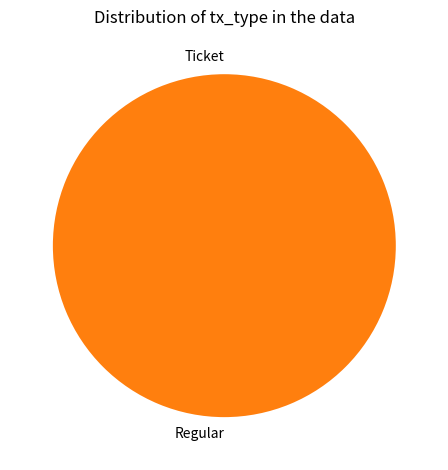

What percentage do Ticket and Regular together represent?

100.0%